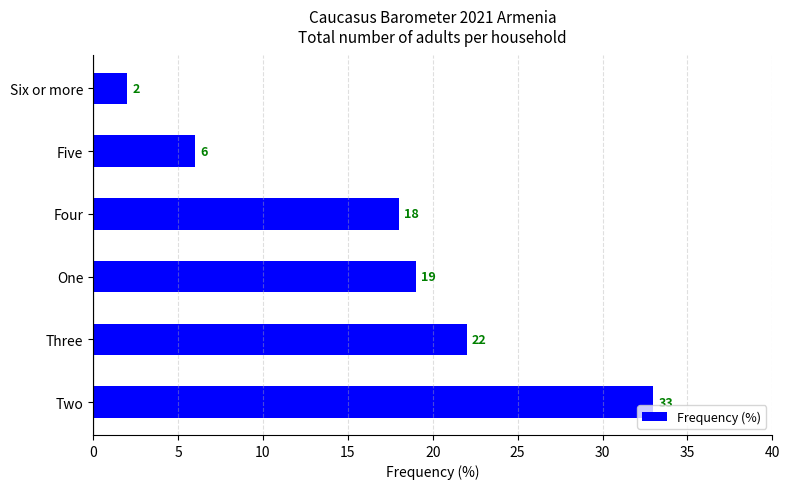

Rank the categories by value from lowest to highest.

Six or more, Five, Four, One, Three, Two